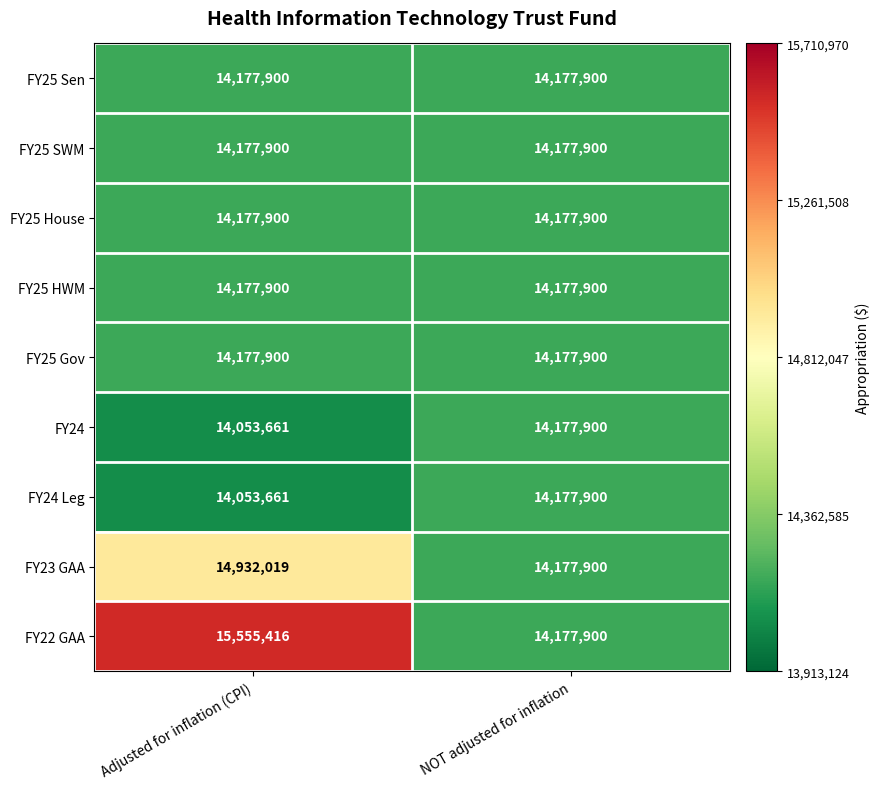

Which series has the largest total across all categories?

FY22 GAA